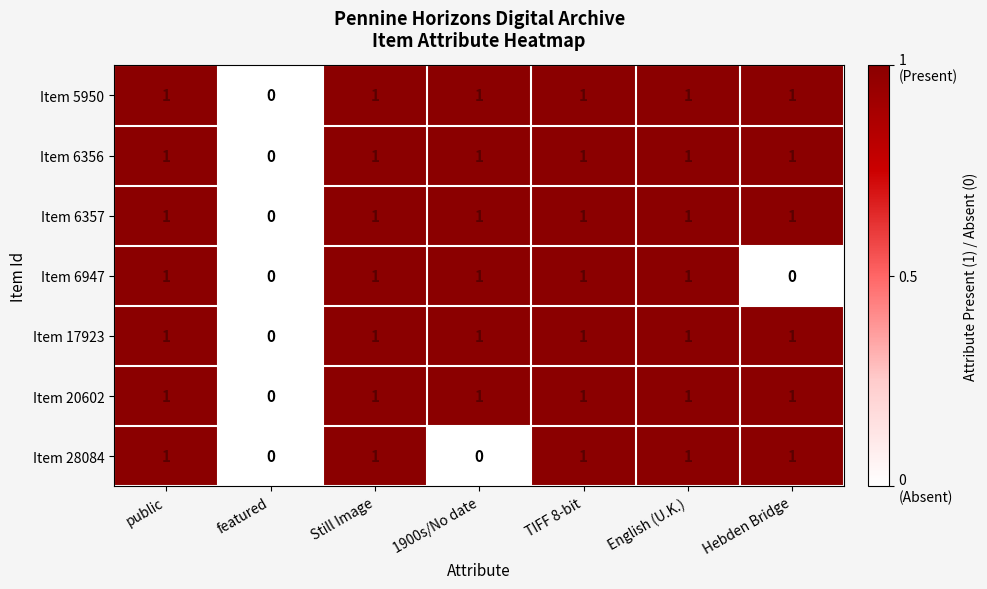

How many positive values does the Item 6947 series have?

5